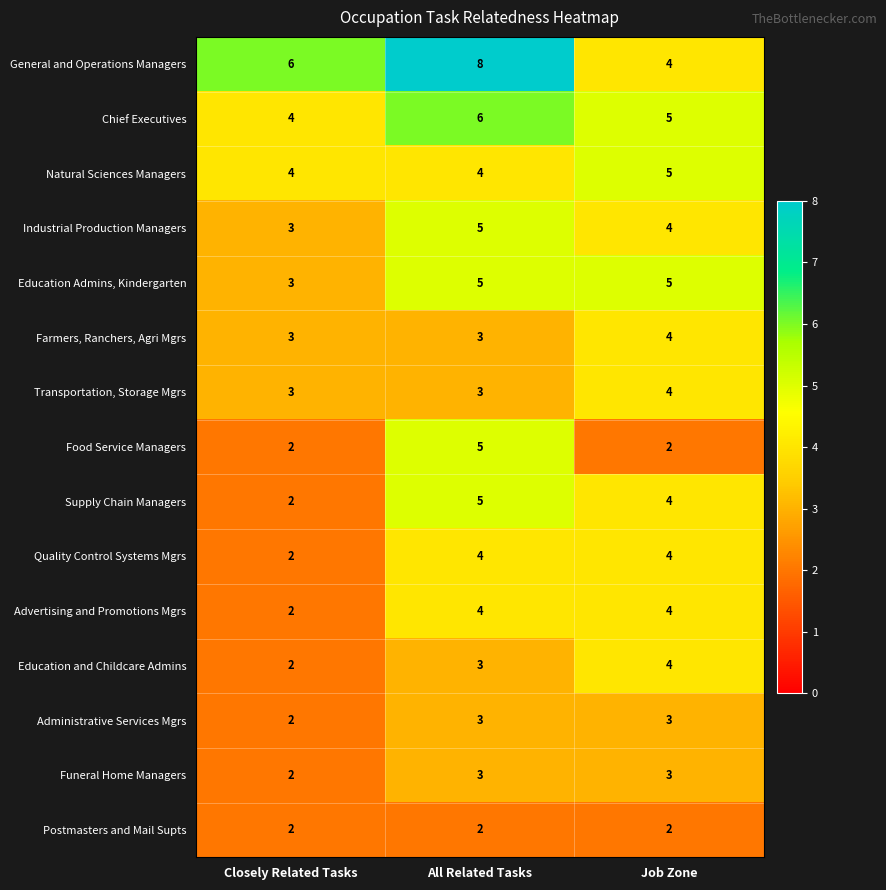

Between All Related Tasks and Job Zone, which series saw the biggest shift?

General and Operations Managers